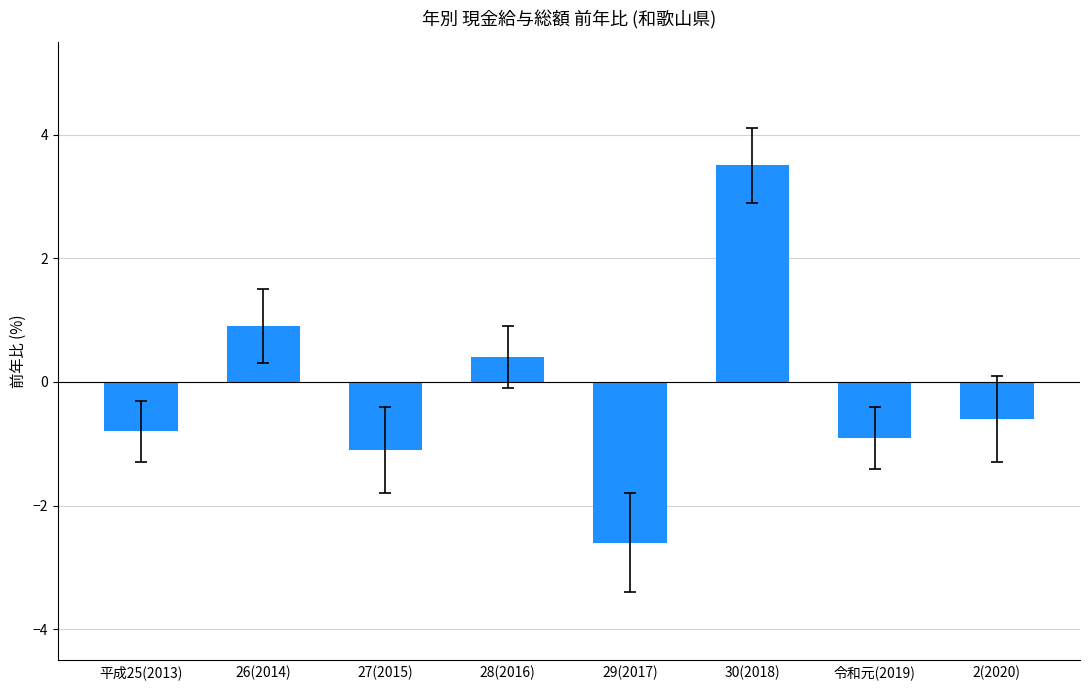

True or false: the data shows -0.9 at 令和元(2019).

True